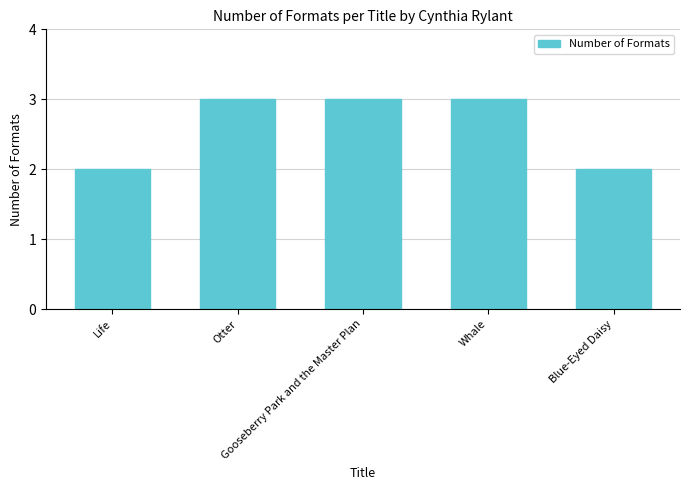

What is the change in value from Life to Gooseberry Park and the Master Plan?

+1